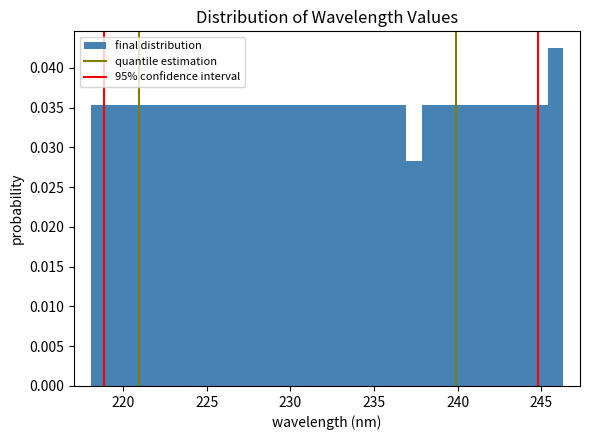

Around what value on the x-axis is the tallest bar? Give the approximate position of its centre, as read against the axis.

246.0